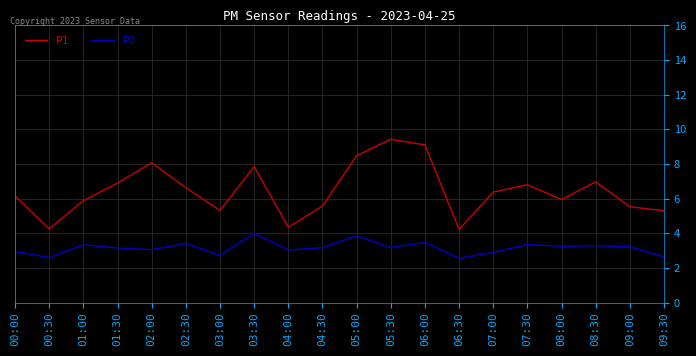

True or false: P1 and P2 intersect in this chart.

False